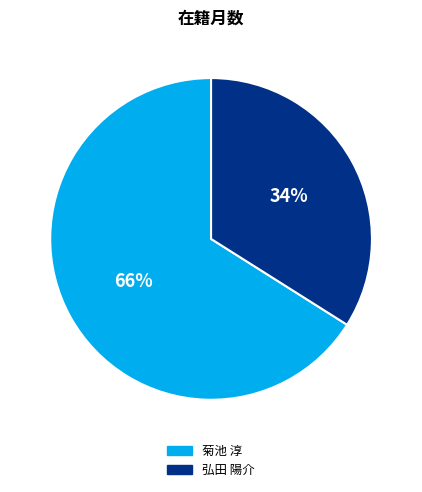

What percentage is the 弘田 陽介 slice, to the nearest percent?

34%